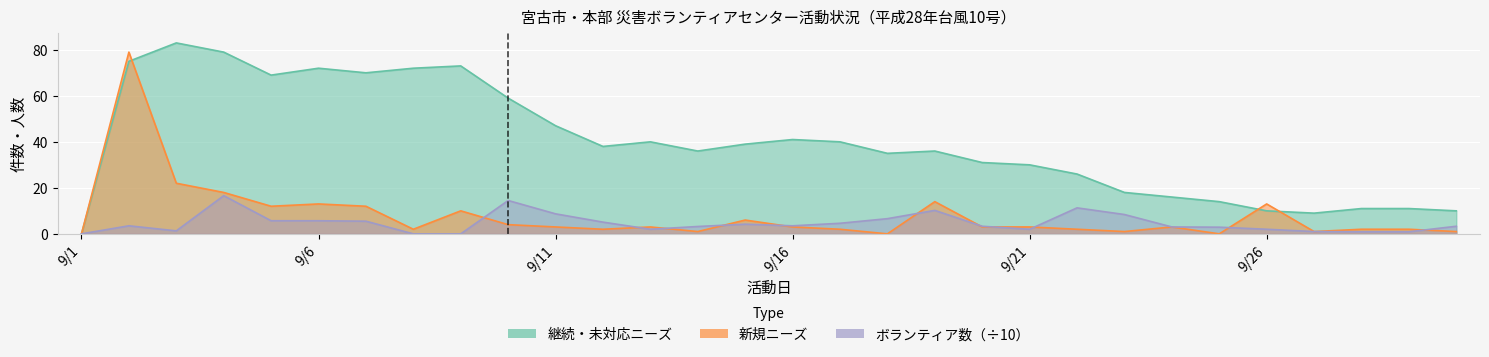

Reading right to left, what are all the values shown in this chart?

継続・未対応ニーズ: 10.0	11.0	11.0	9.0	10.0	14.0	16.0	18.0	26.0	30.0	31.0	36.0	35.0	40.0	41.0	39.0	36.0	40.0	38.0	47.0	59.0	73.0	72.0	70.0	72.0	69.0	79.0	83.0	75.0	0.0
新規ニーズ: 1.0	2.0	2.0	1.0	13.0	0.0	3.0	1.0	2.0	3.0	3.0	14.0	0.0	2.0	3.0	6.0	1.0	3.0	2.0	3.0	4.0	10.0	2.0	12.0	13.0	12.0	18.0	22.0	79.0	0.0
ボランティア数: 3.3	0.9	0.9	1.0	2.0	2.9	3.0	8.4	11.3	2.0	3.3	10.2	6.6	4.6	3.5	4.2	3.2	2.0	5.1	8.7	14.5	0.0	0.0	5.5	5.7	5.7	16.6	1.3	3.5	0.0